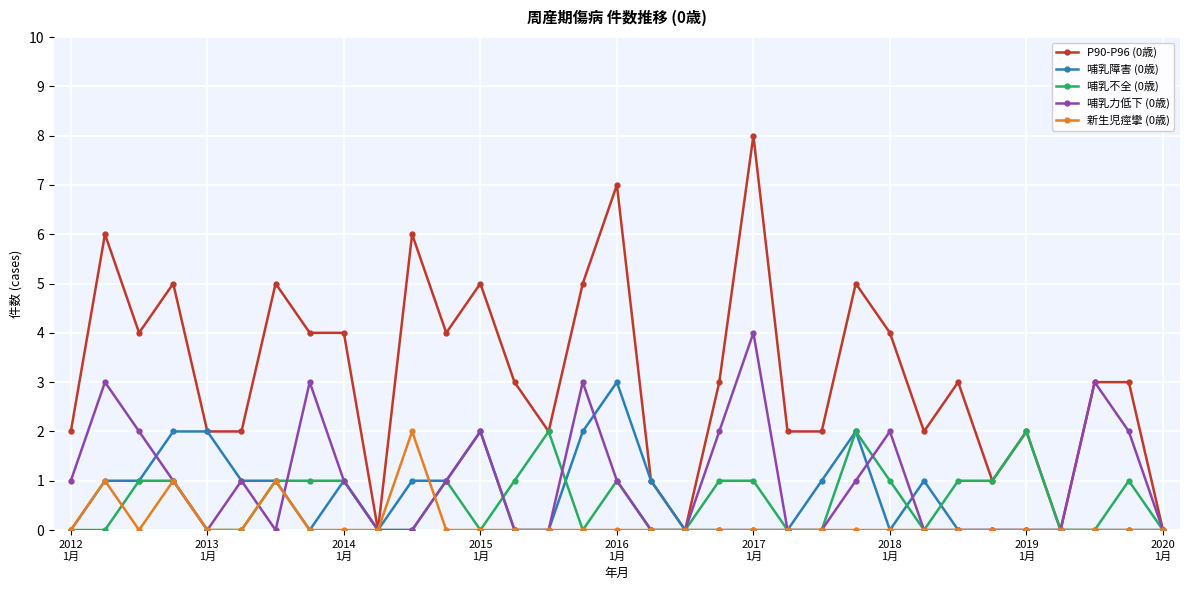

Count the number of categories in the chart.

33